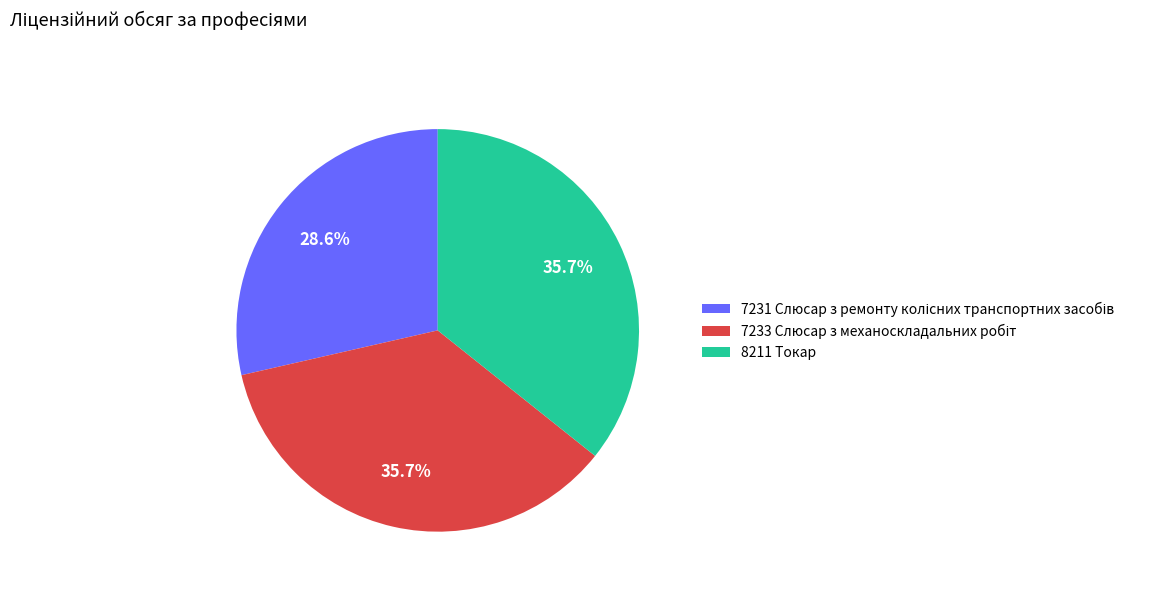

Is it true that 8211 Токар is 41% of the pie?

False